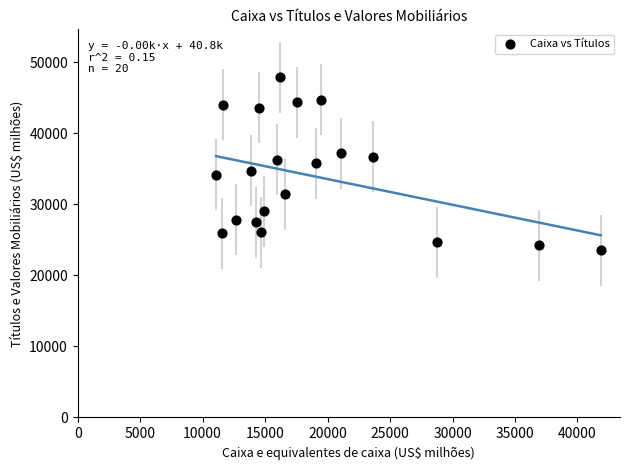

What is the range of X values (max minus min)?

30786